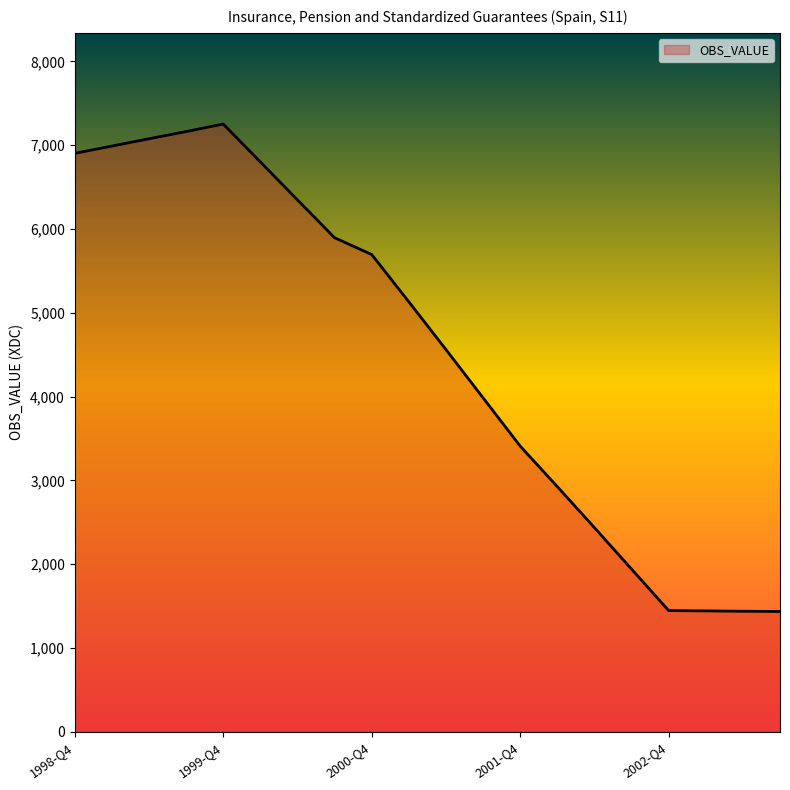

What is the minimum value shown in the chart?

1435